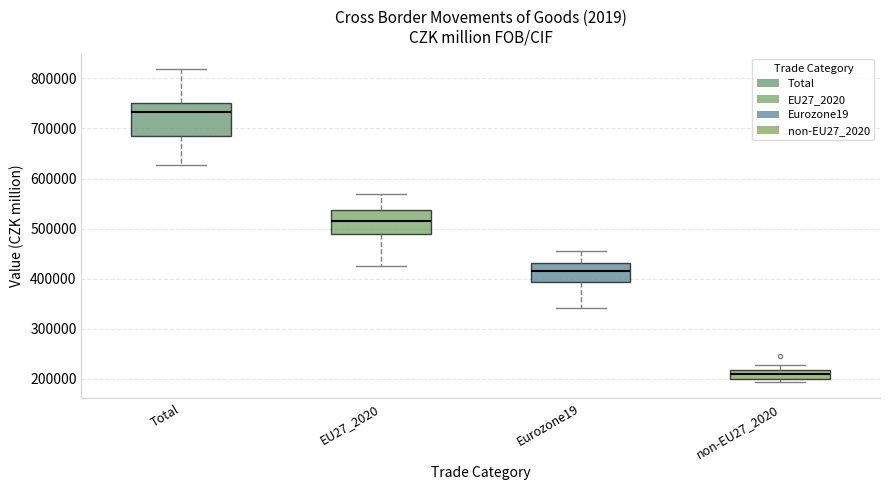

Which box's median line is the highest?

Total